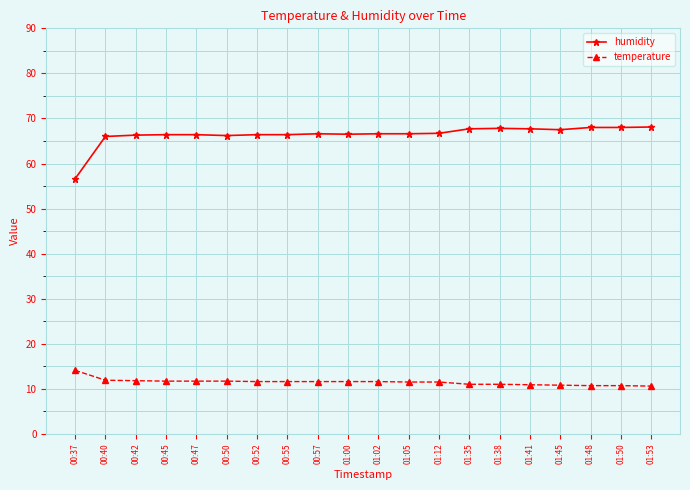

What is the value of the temperature point at the 10th from the left?

11.6